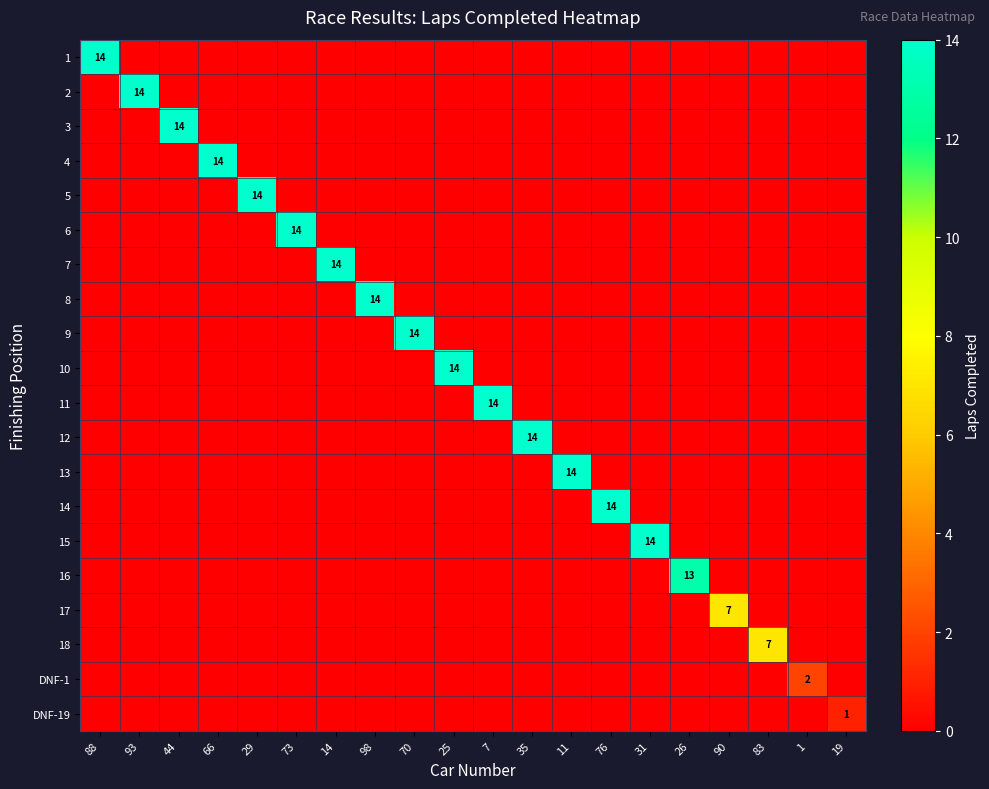

At which category is the sum across all series the highest?

88